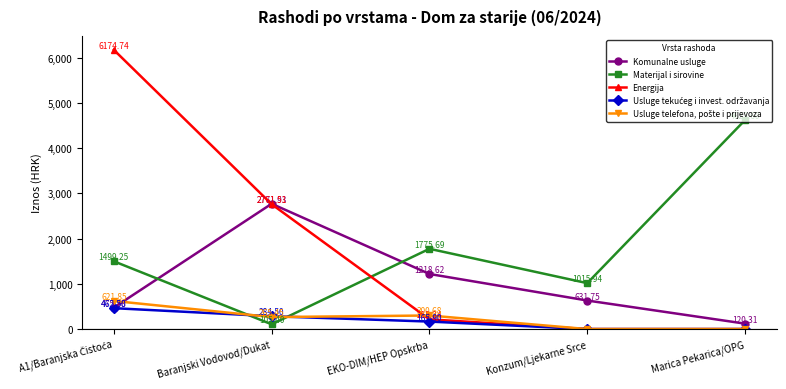

Which series changed the most between Baranjski Vodovod/Dukat and Konzum/Ljekarne Srce?

Energija